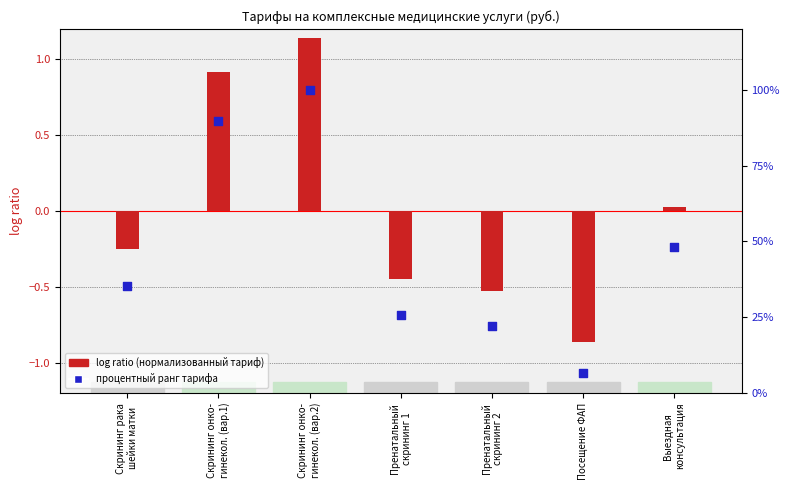

Which series has the largest Y range (max minus min)?

процентный ранг тарифа